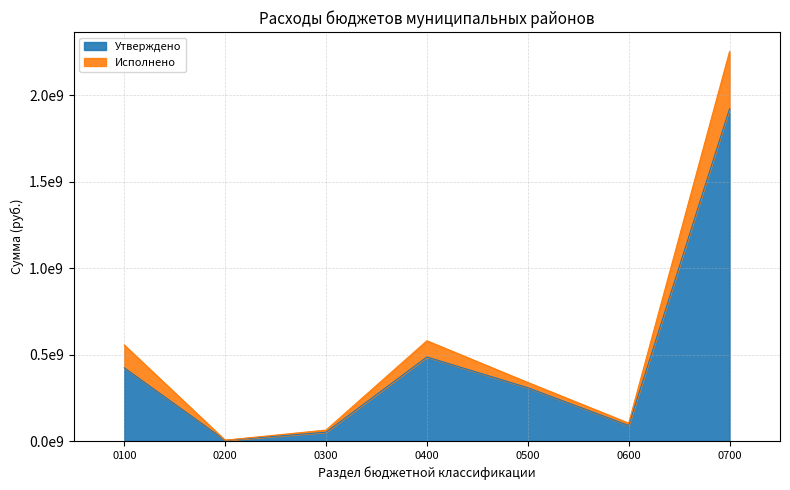

The Утверждено series shows 119362487.4 at 0600. True or false?

False